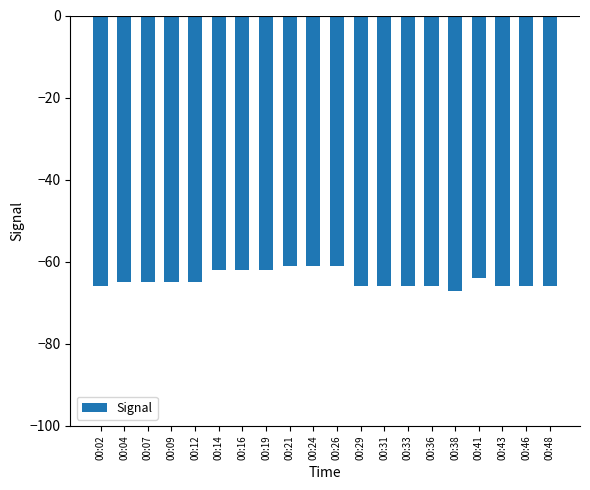

How many series are shown in this chart?

1